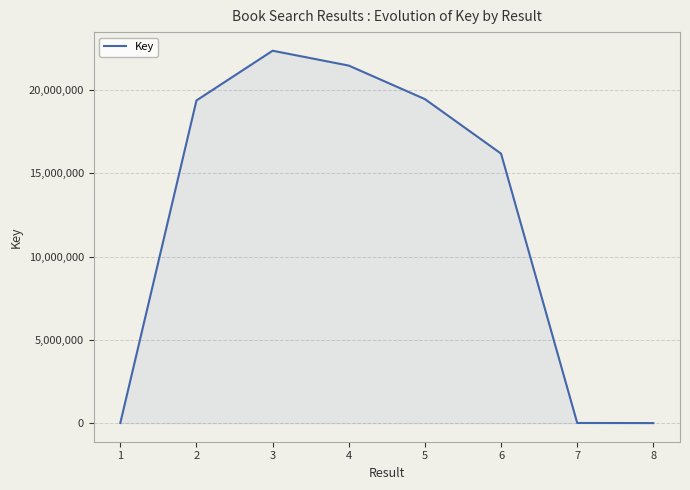

Does the chart have visible grid lines?

Yes